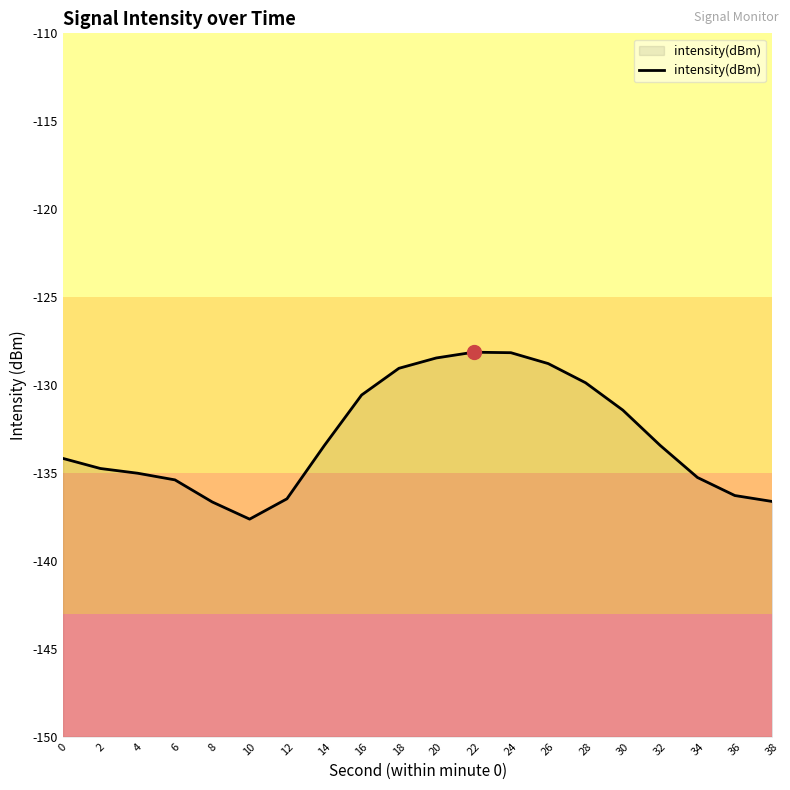

What is the value of the 10th point from the left?

-129.1